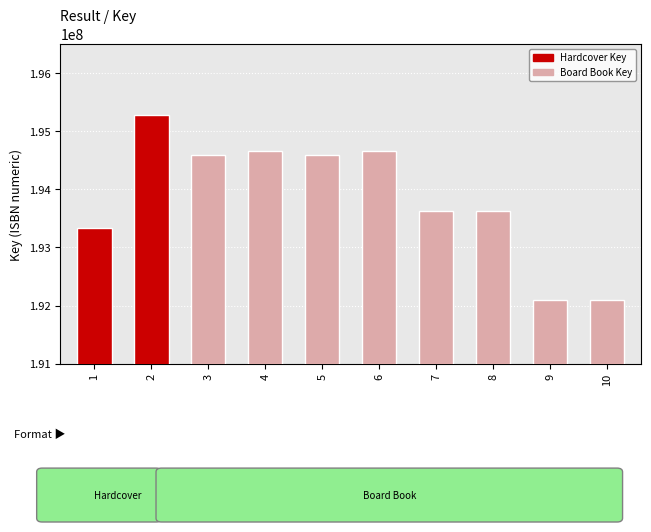

Is it true that the value at 2 is 195283666?

True